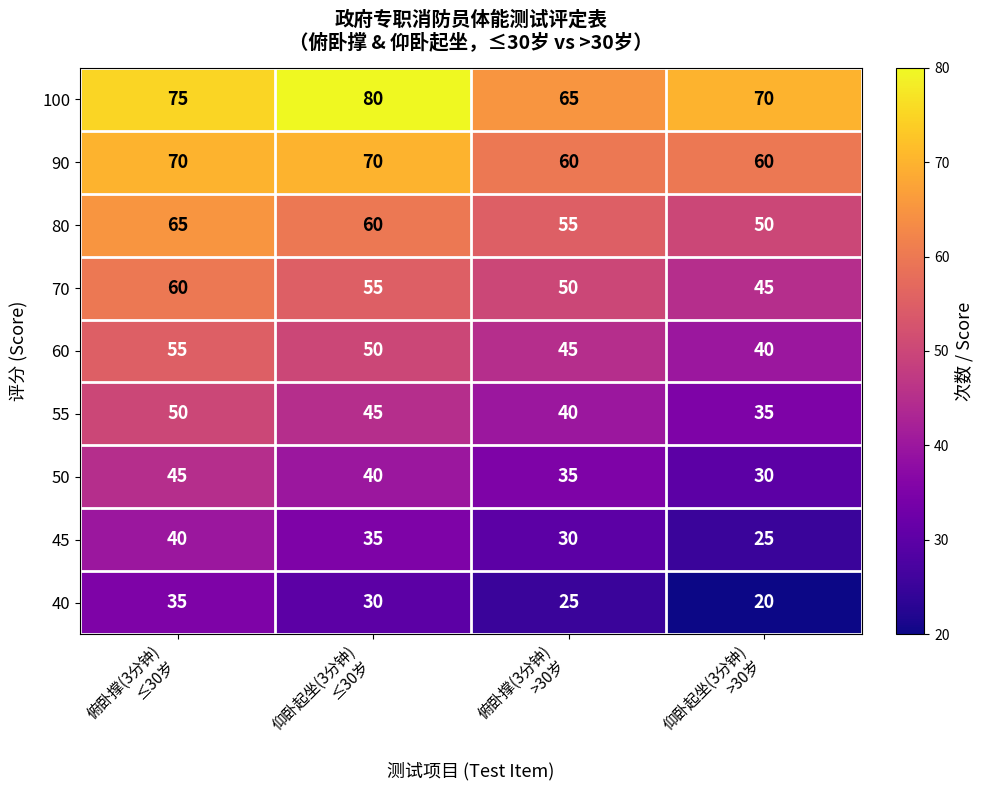

What is the difference between the second highest and second lowest values in the 80 series?

5